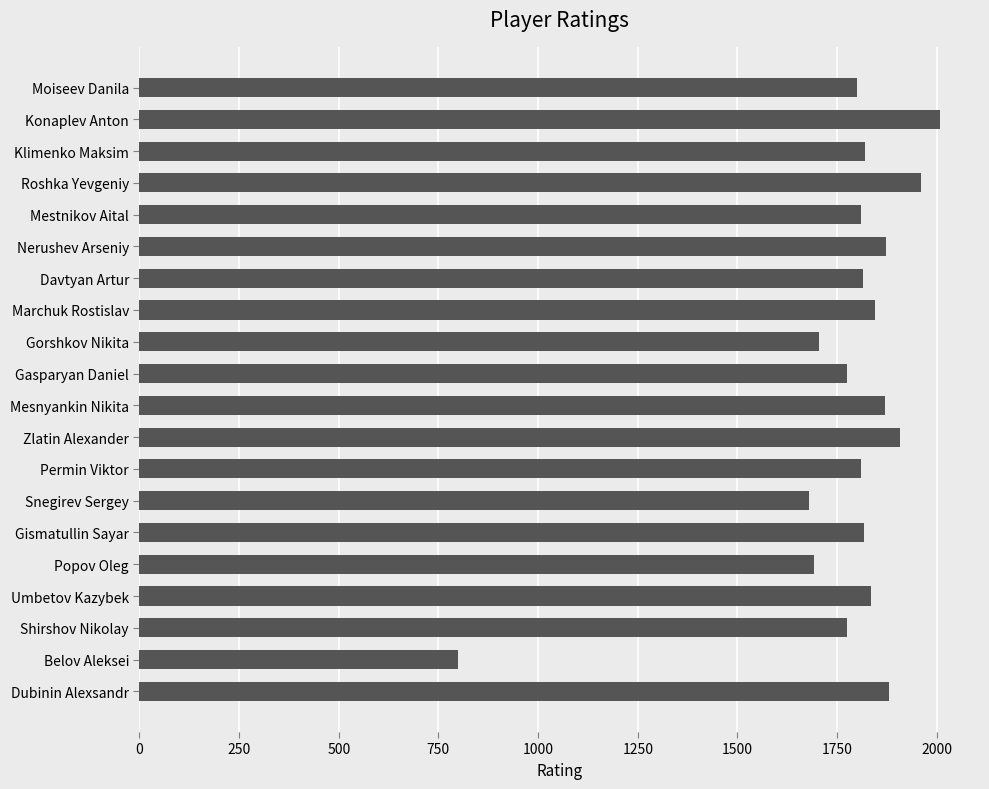

Approximately how many times larger is the value at Popov Oleg compared to Umbetov Kazybek?

0.9